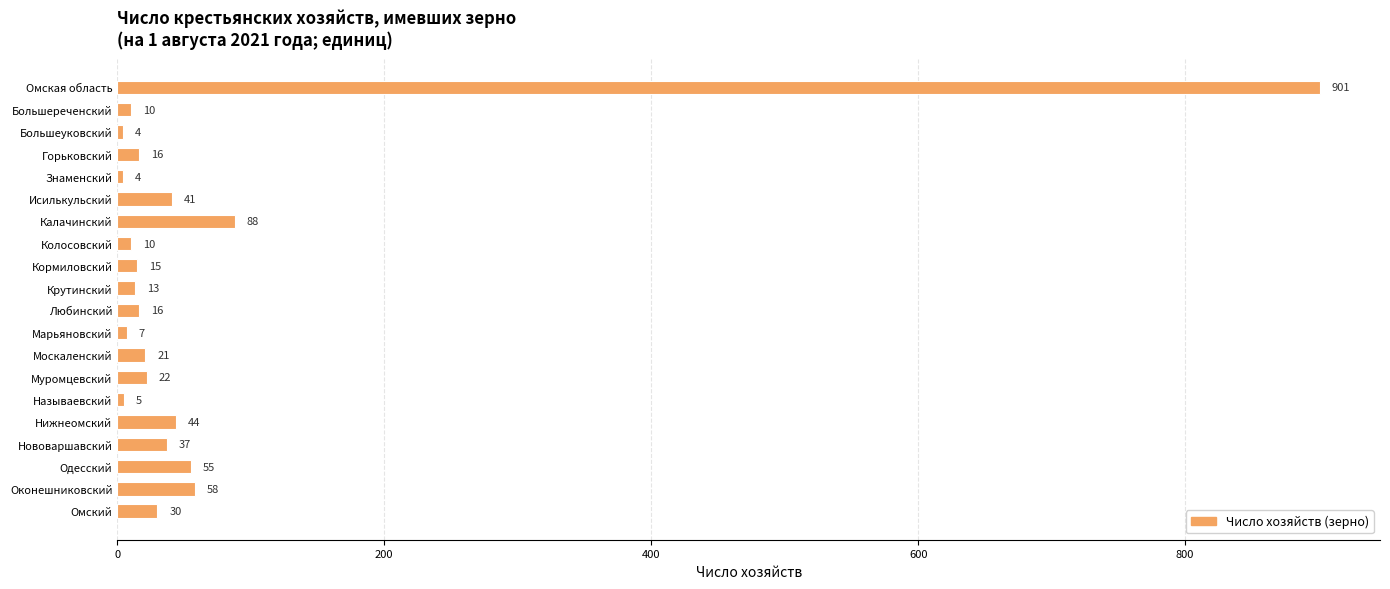

The chart shows a value of 44 at Нижнеомский. True or false?

True